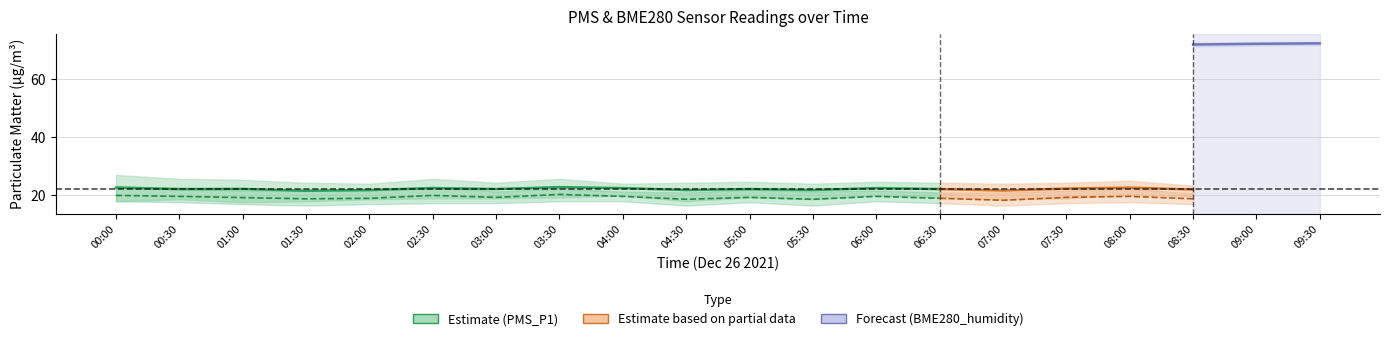

How many lines are shown in the chart?

2